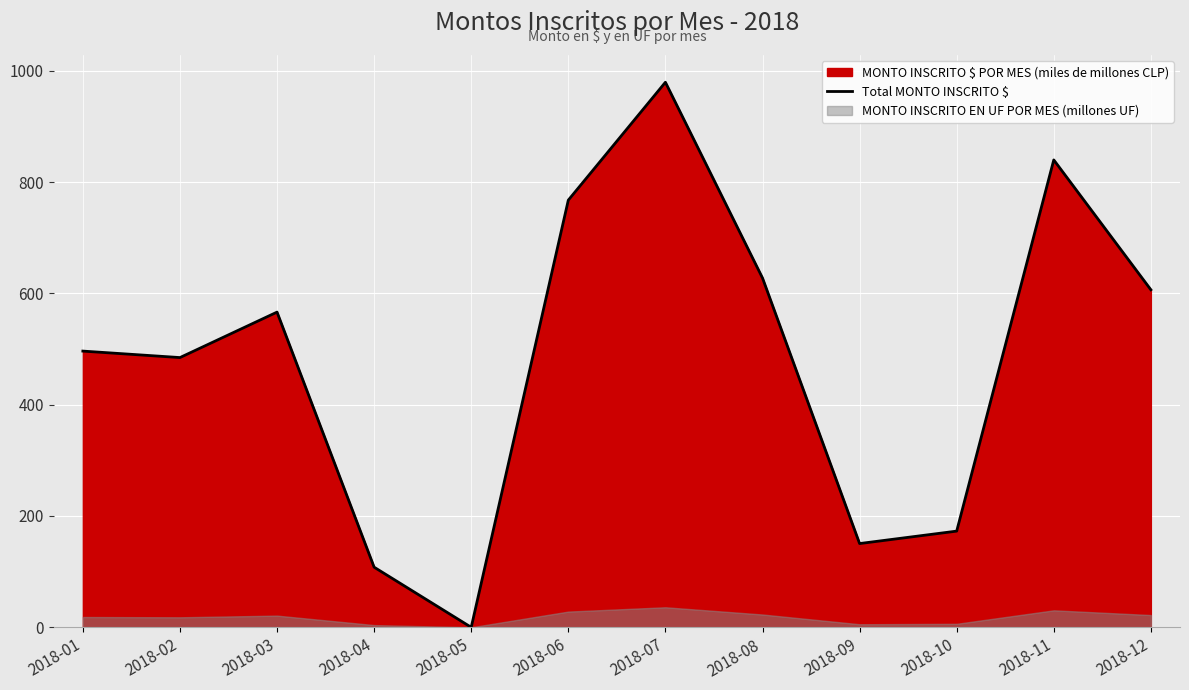

What is the sum of all values?

5799.1